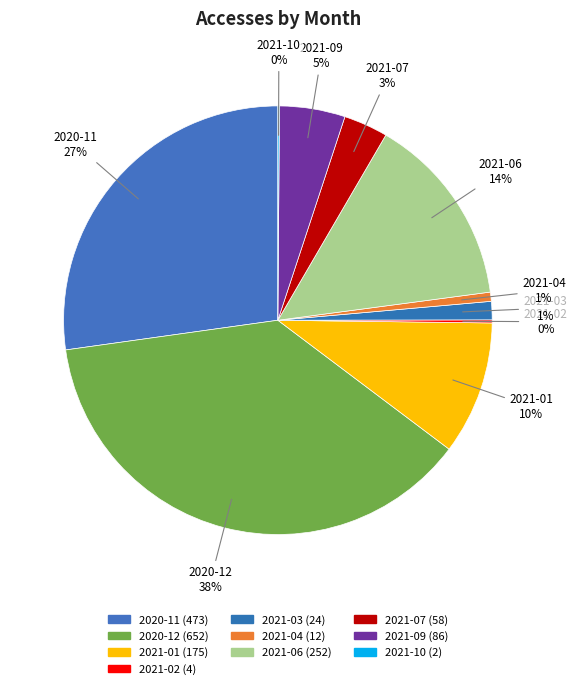

Do 2021-09 and 2020-11 together represent more than half of the pie?

No